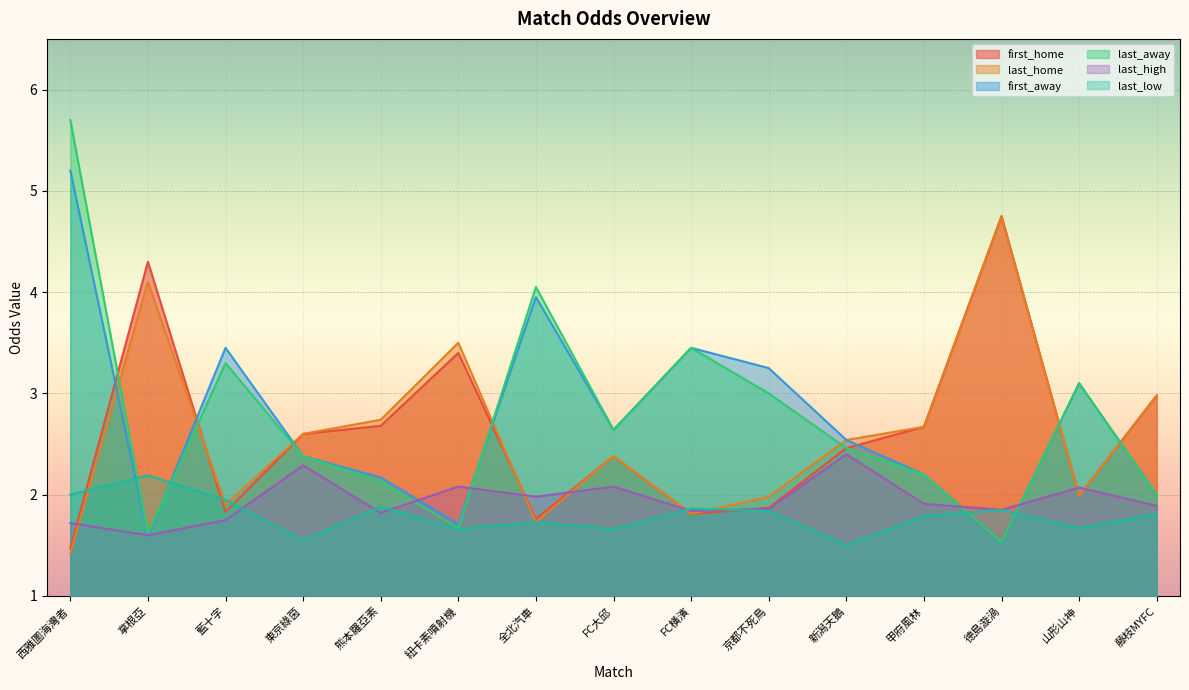

What is the smallest value displayed?

1.4